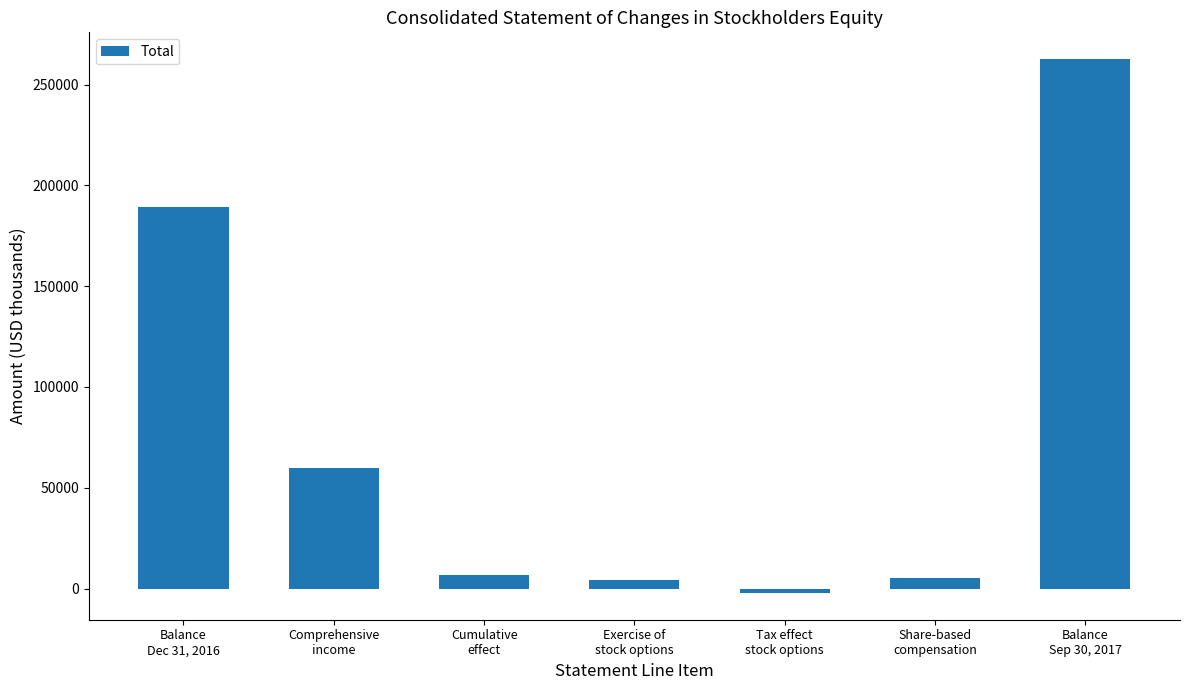

What value does the data have at Tax effect
stock options, to the nearest 100?

-2200